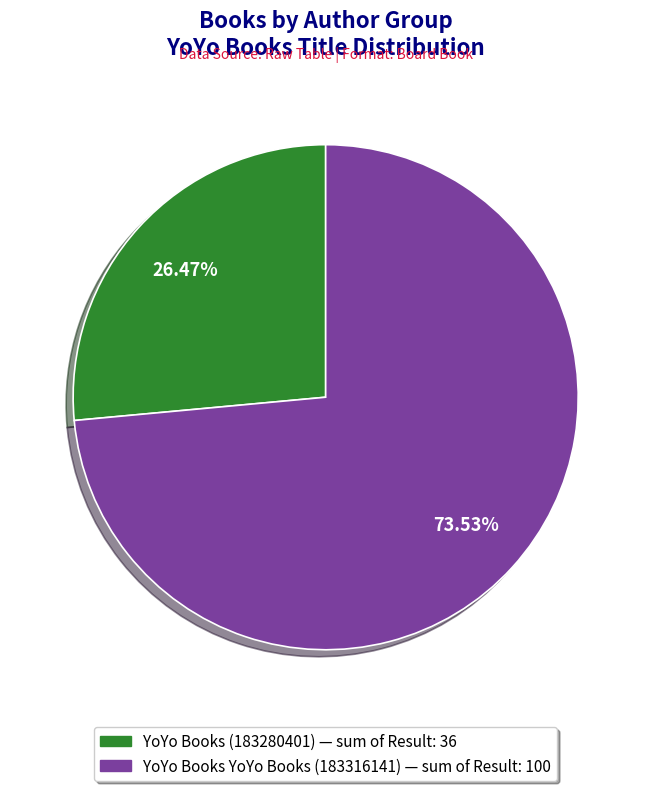

To the nearest percent, what portion does YoYo Books YoYo Books (183316141) represent?

74%